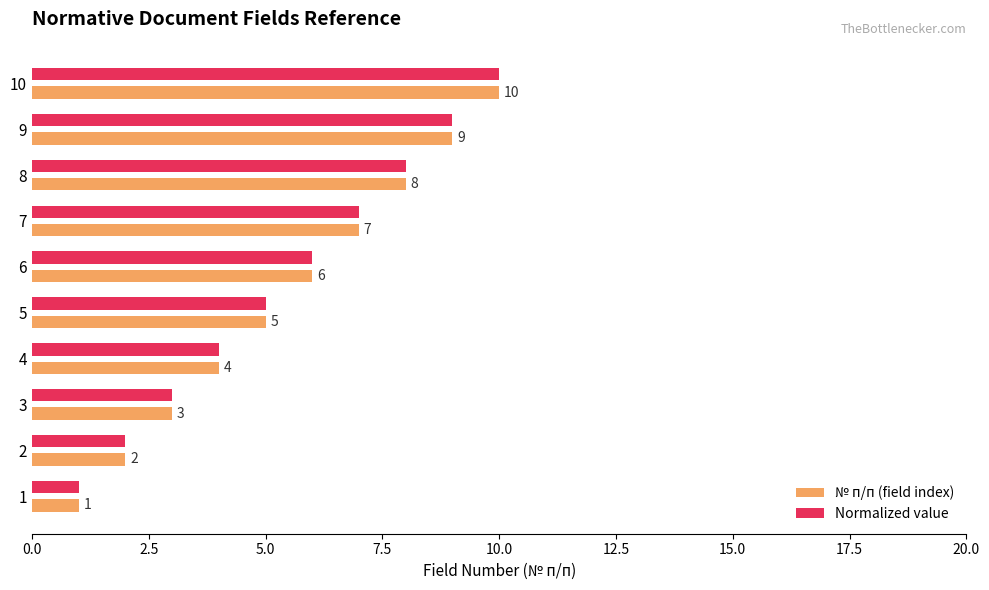

List the labels in order of Normalized value value, smallest first.

1, 2, 3, 4, 5, 6, 7, 8, 9, 10